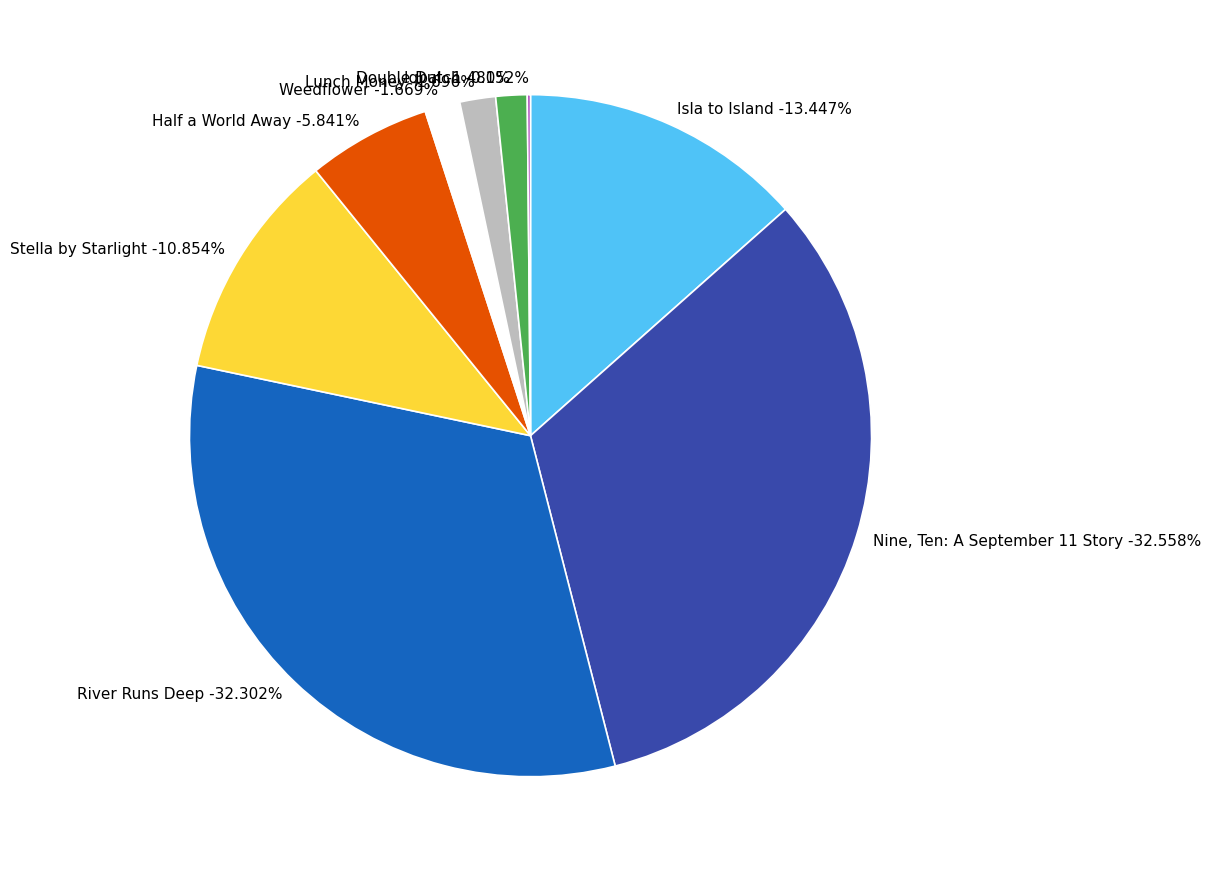

Combined, what portion of the pie is Stella by Starlight and Half a World Away?

16.7%